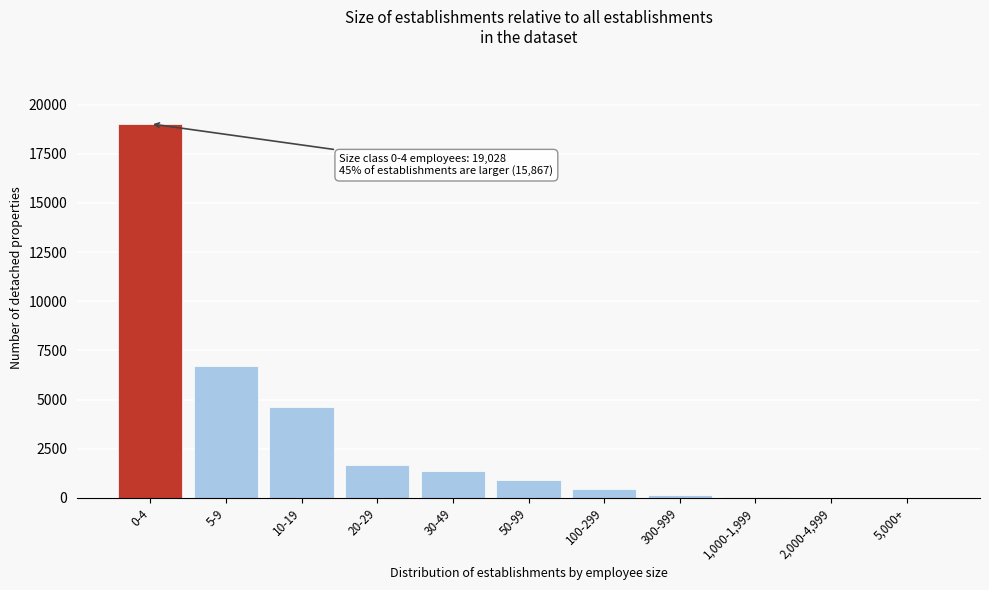

What is the maximum value shown in the chart?

19028